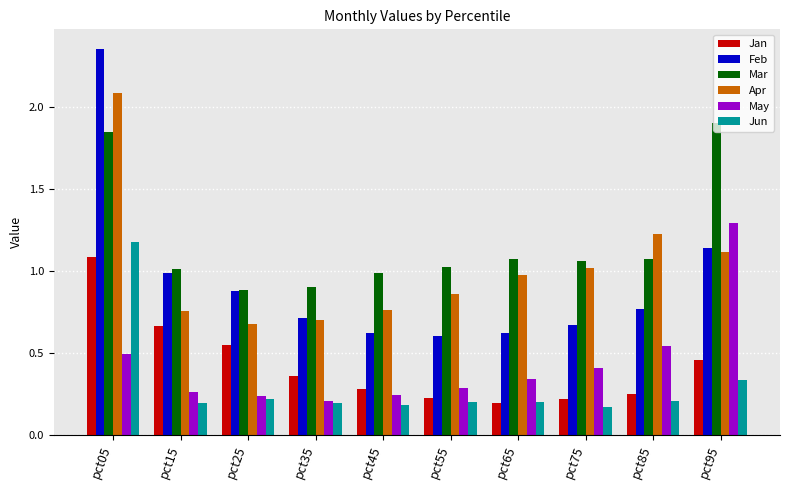

Are the bars horizontal?

No